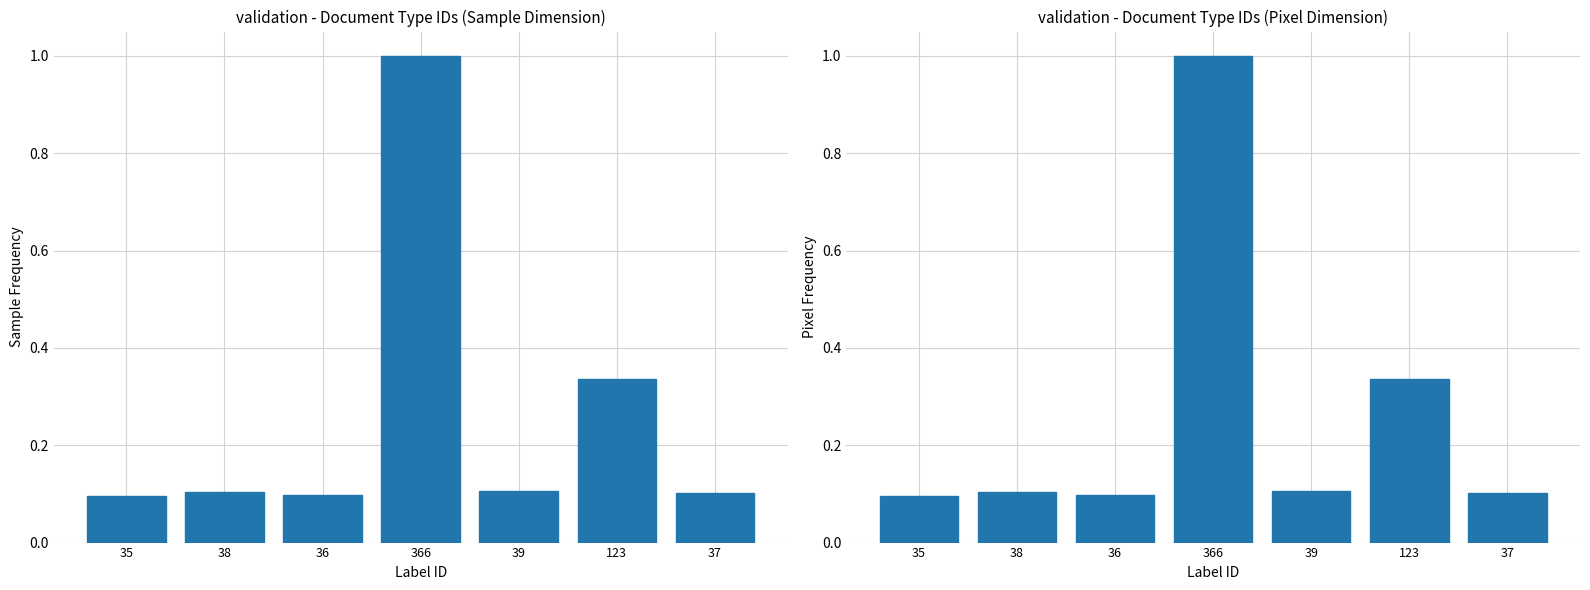

Reading right to left, extract all data points from this chart.

0.1	0.3	0.1	1.0	0.1	0.1	0.1